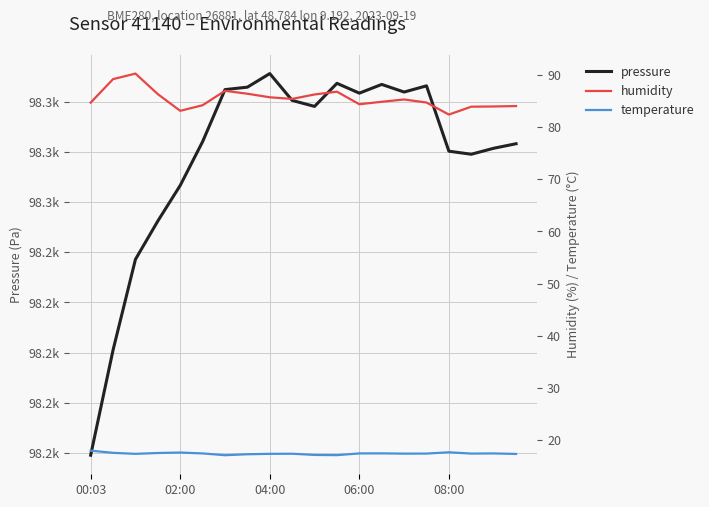

Which series has the widest spread of values?

pressure